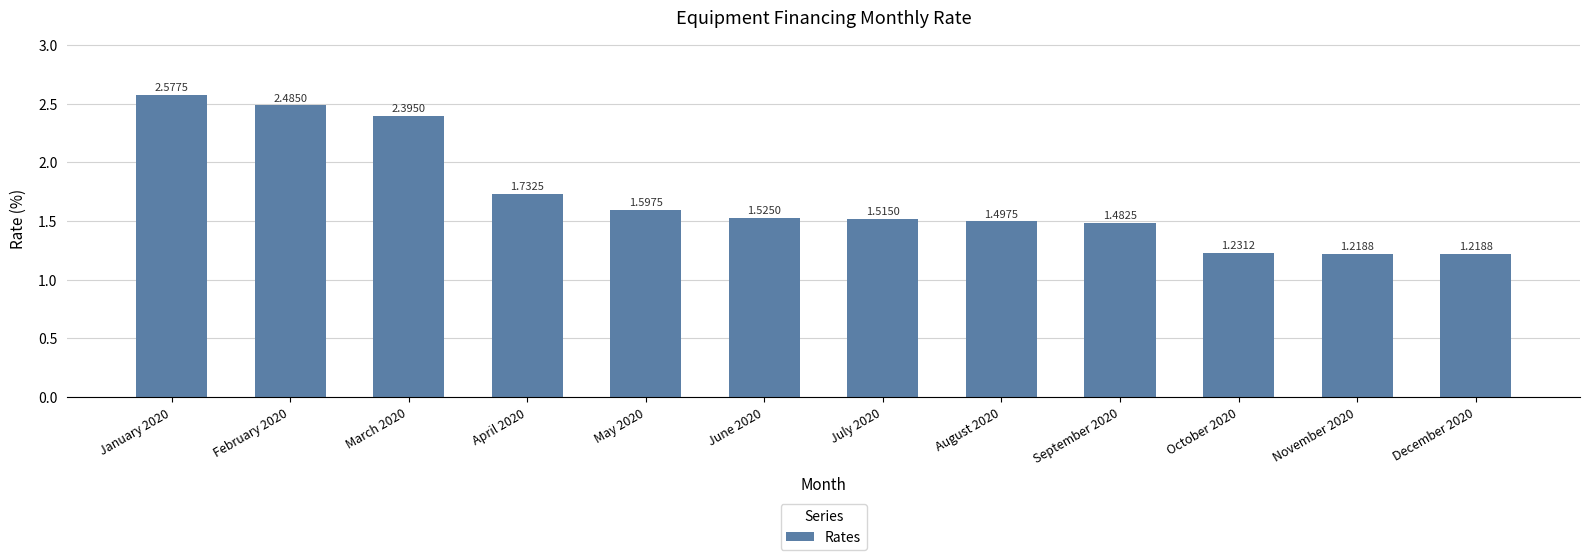

What is the label of the 4th bar from the right?

September 2020